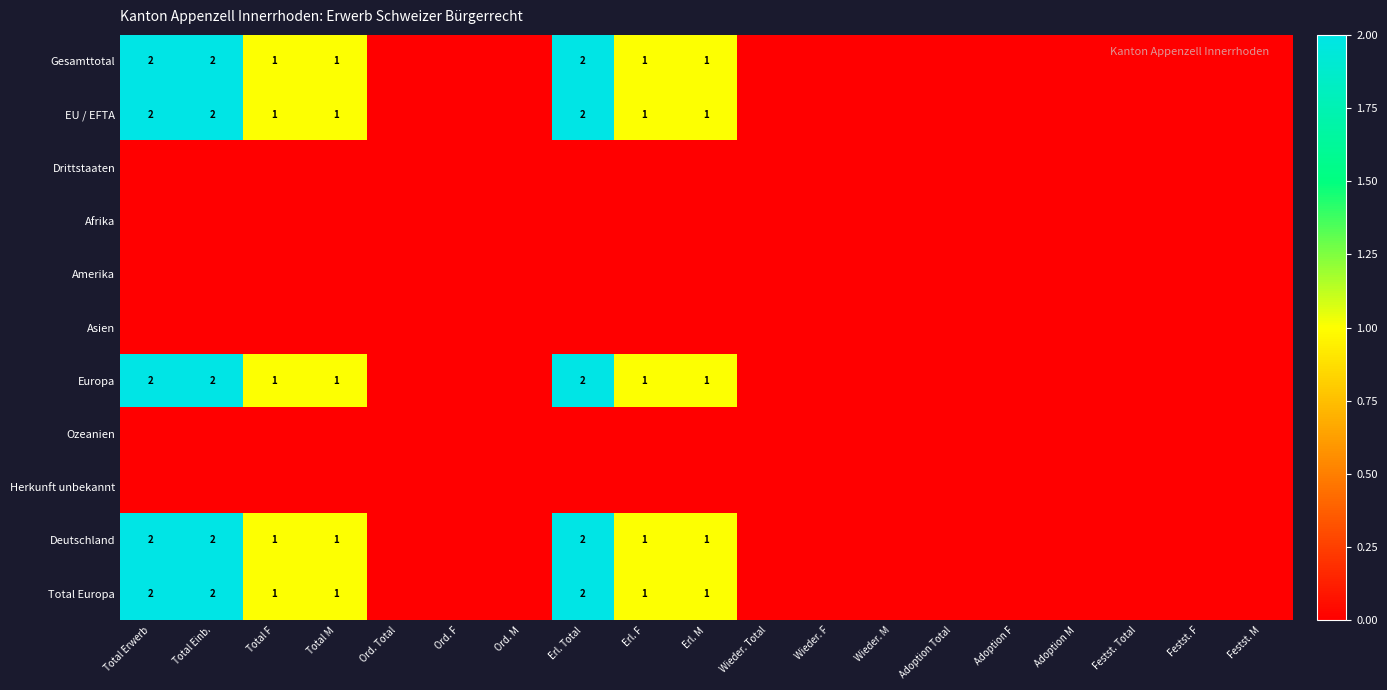

At Wieder. M, list the series in order from smallest to largest.

Gesamttotal, EU / EFTA, Drittstaaten, Afrika, Amerika, Asien, Europa, Ozeanien, Herkunft unbekannt, Deutschland, Total Europa